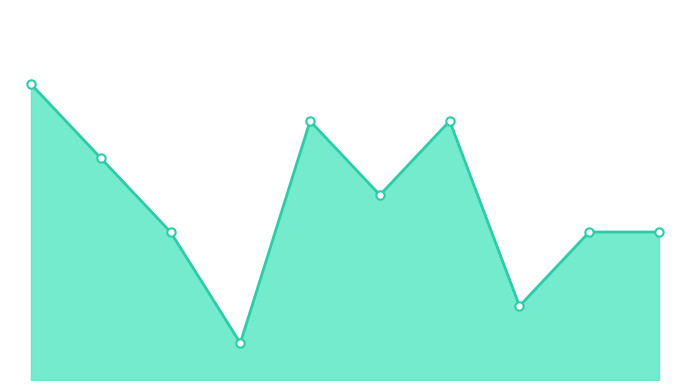

What is the minimum value shown in the chart?

1